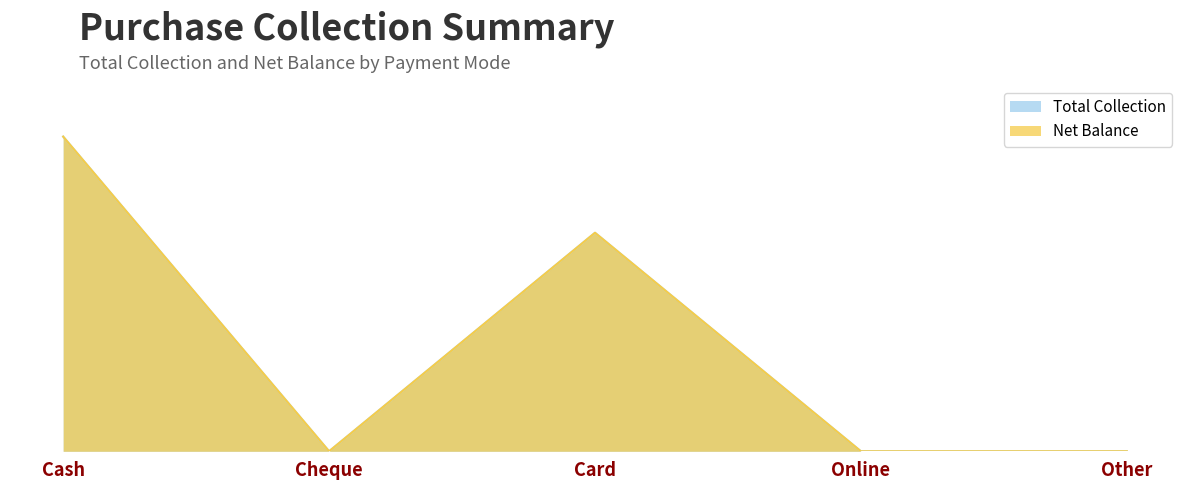

True or false: Total Collection has a value of 1312.5 at Card.

True